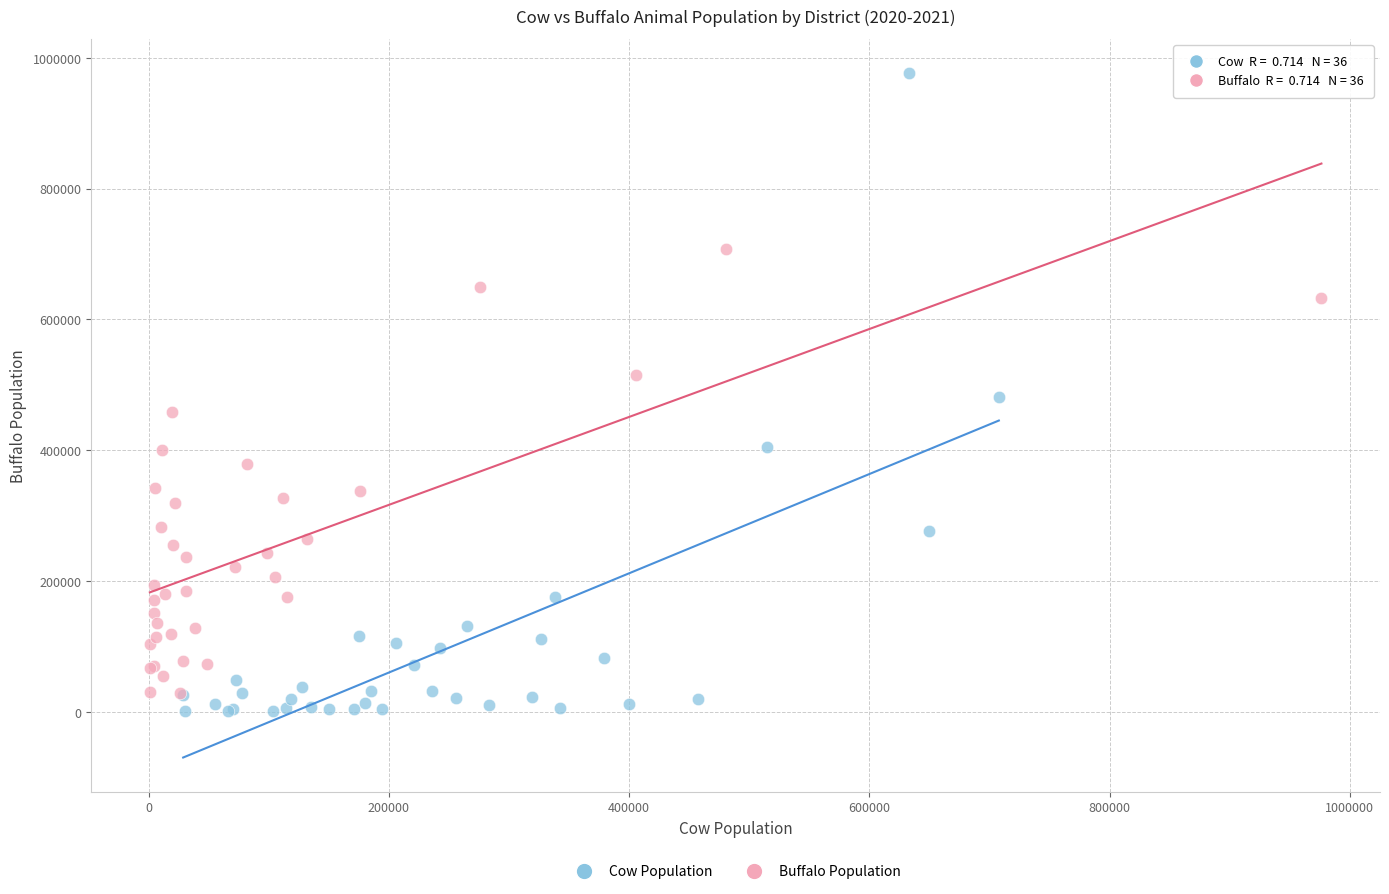

What are all the series names shown in the legend?

Cow Population, Buffalo Population